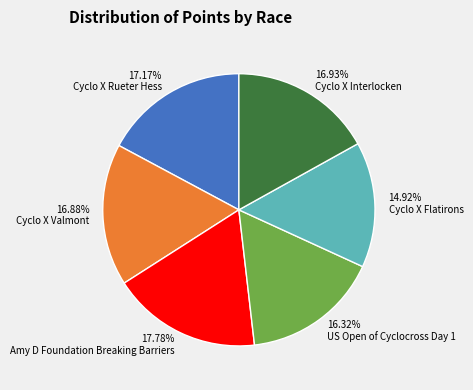

What is the smallest slice in the pie chart?

Cyclo X Flatirons